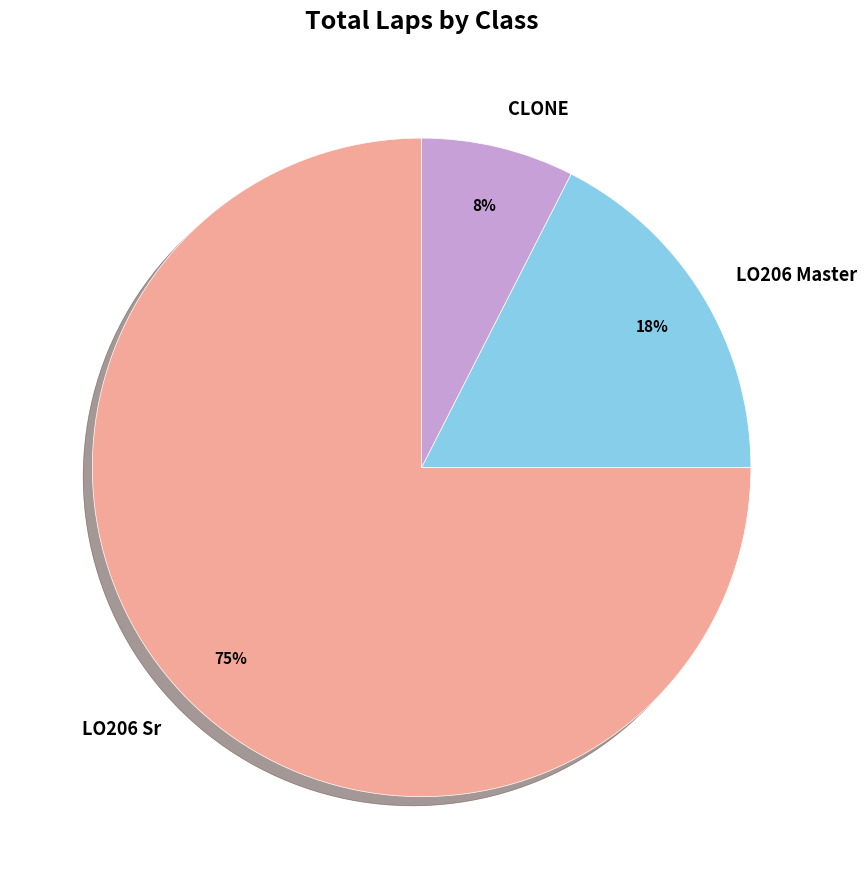

Do LO206 Master and CLONE together represent more than half of the pie?

No